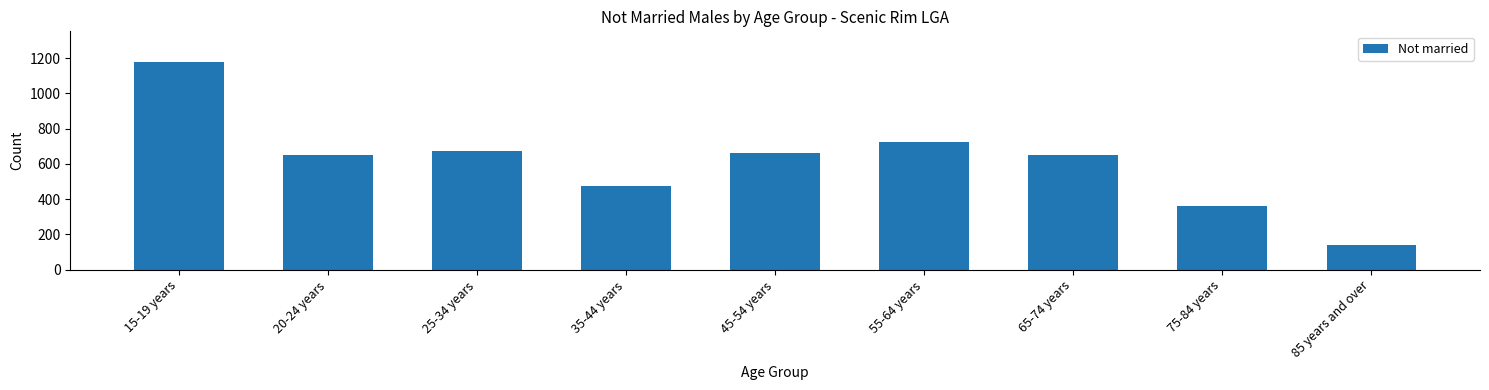

What is the difference between the values at 55-64 years and 20-24 years?

73